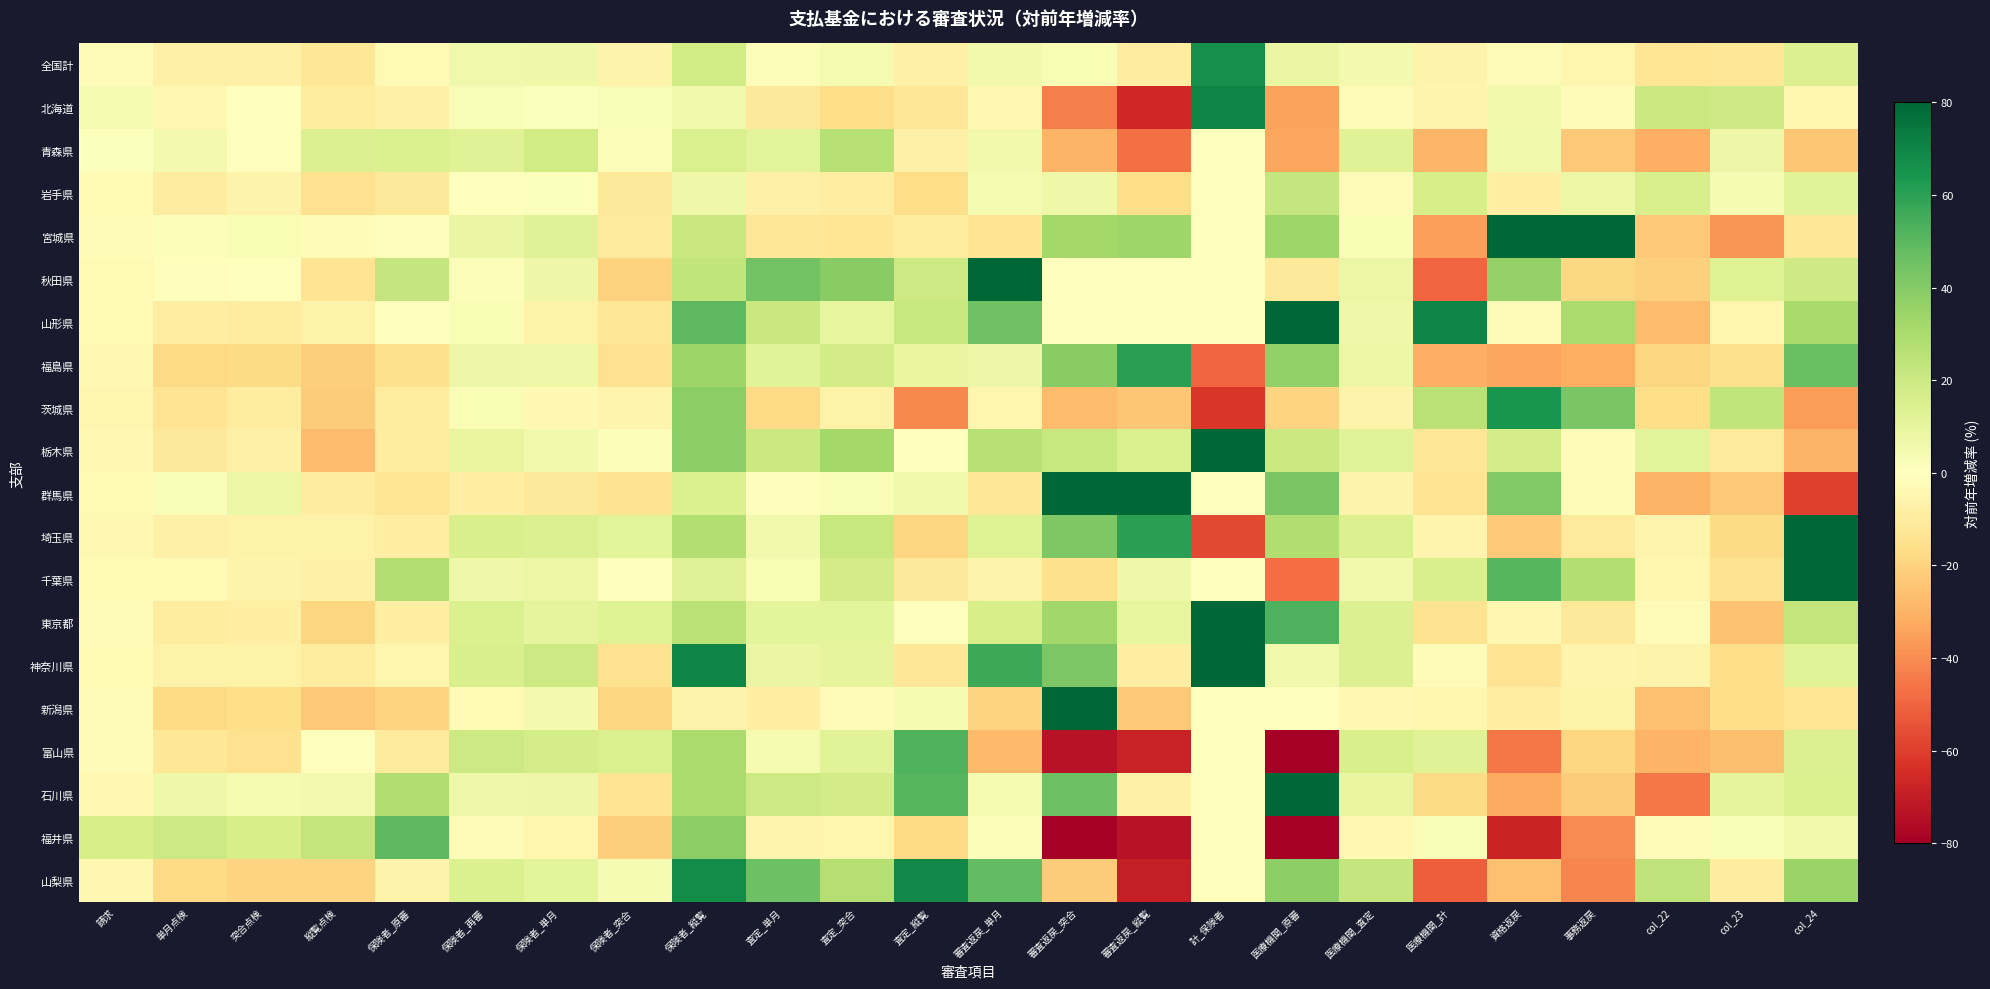

Rank the series by their maximum value, from lowest to highest.

岩手県, 青森県, 福井県, 富山県, 福島県, 茨城県, 全国計, 山梨県, 北海道, 宮城県, 秋田県, 山形県, 栃木県, 群馬県, 埼玉県, 千葉県, 東京都, 神奈川県, 新潟県, 石川県